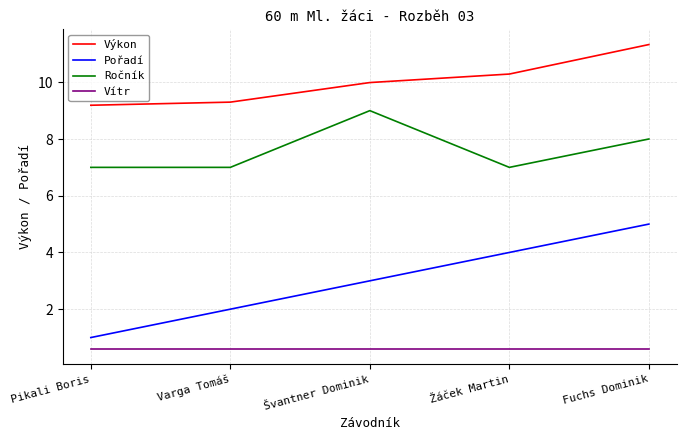

What is the difference between the highest and lowest values at Varga Tomáš?

8.7